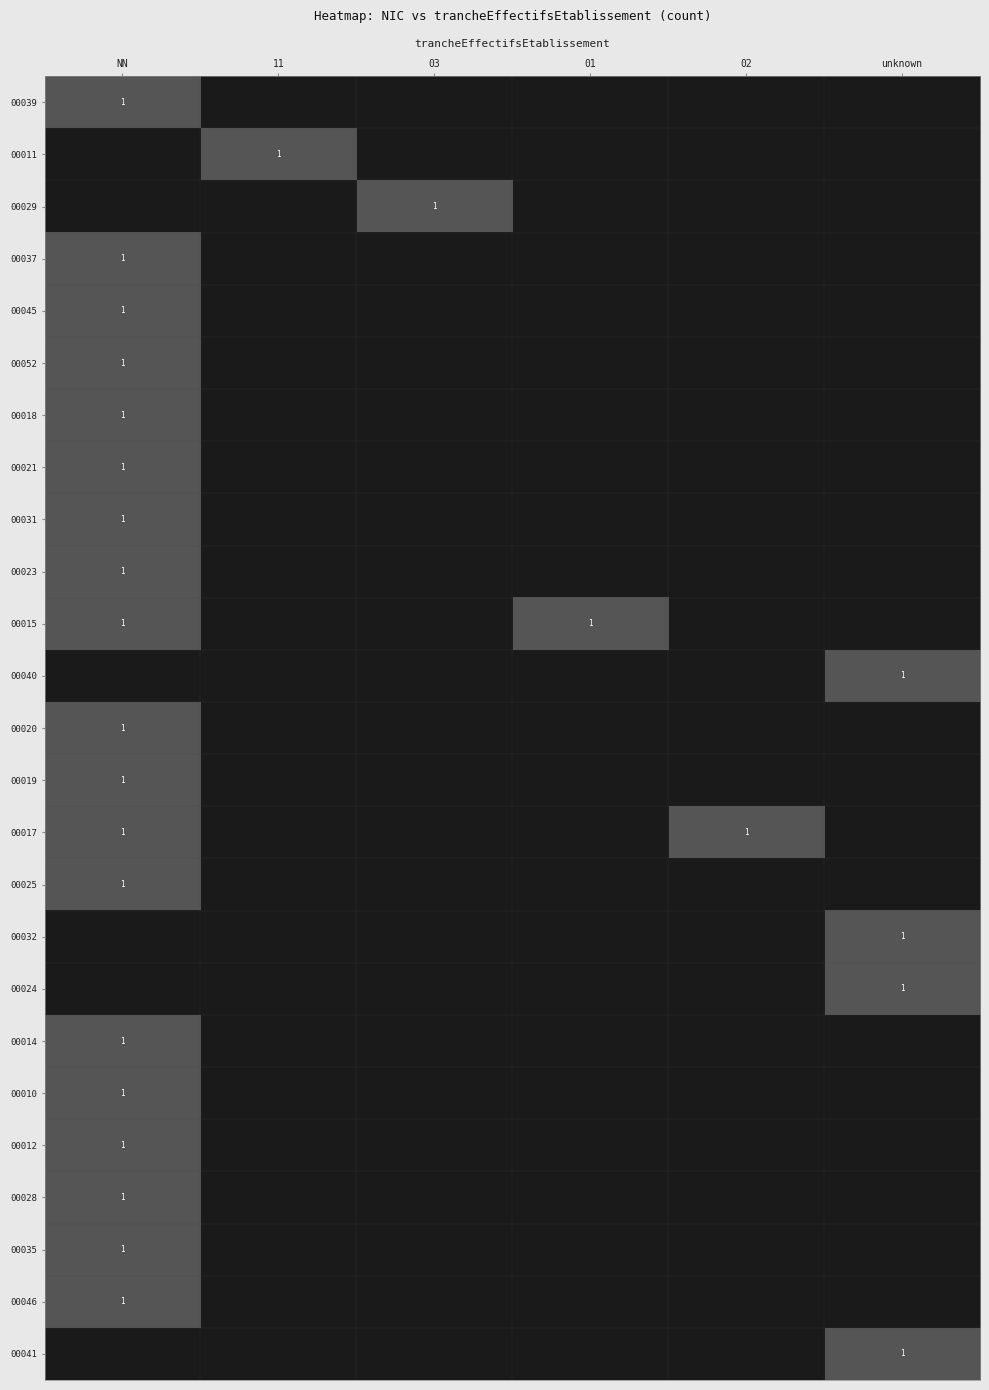

How many series are shown in this chart?

25